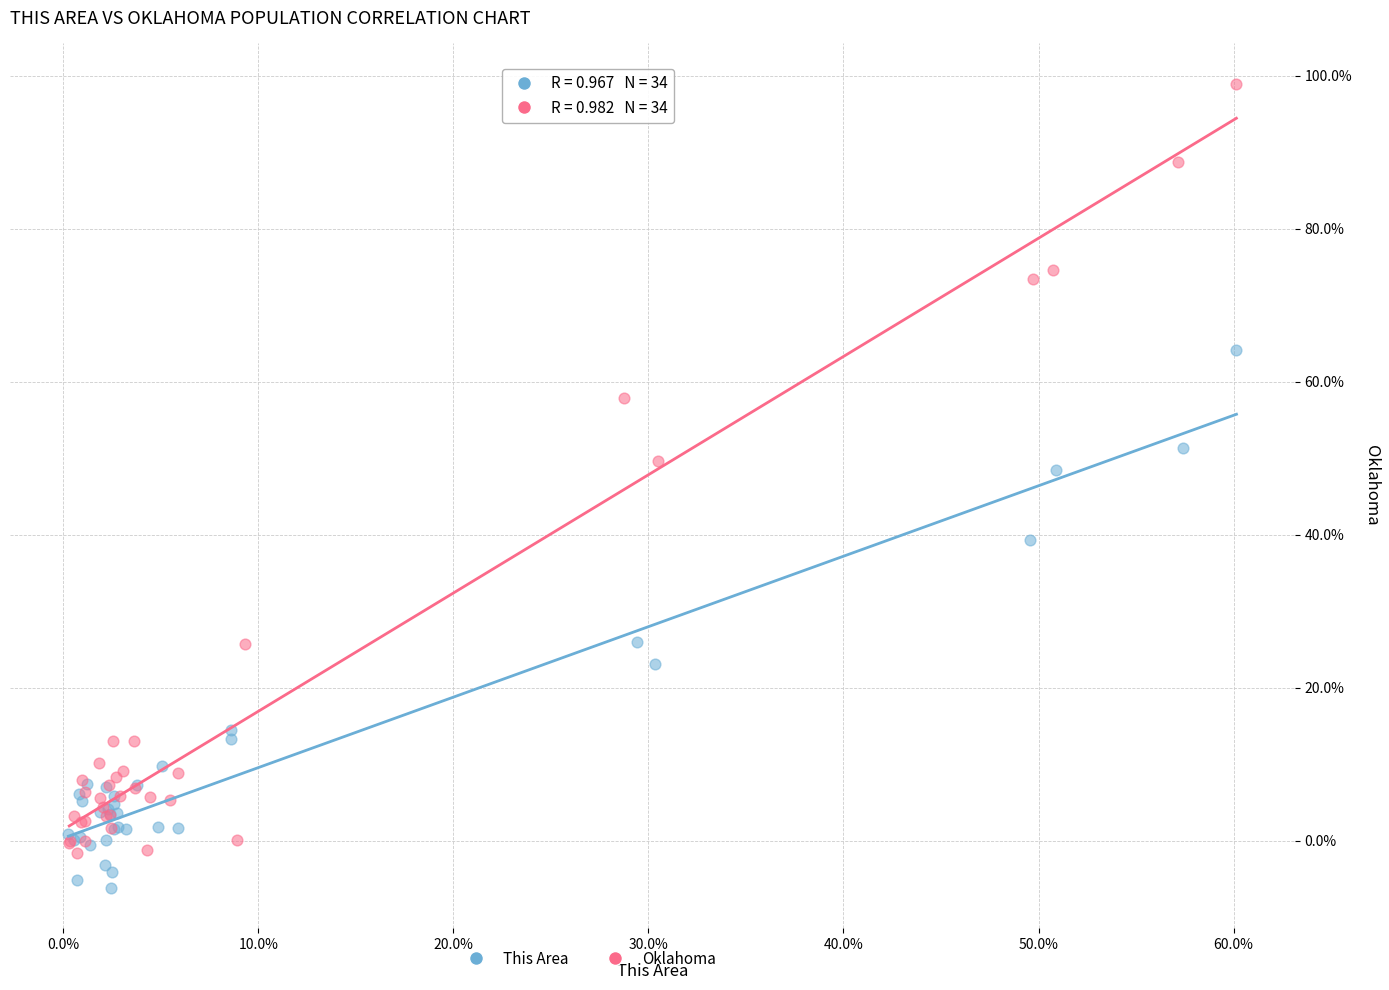

Which series contains the highest Y value?

Oklahoma